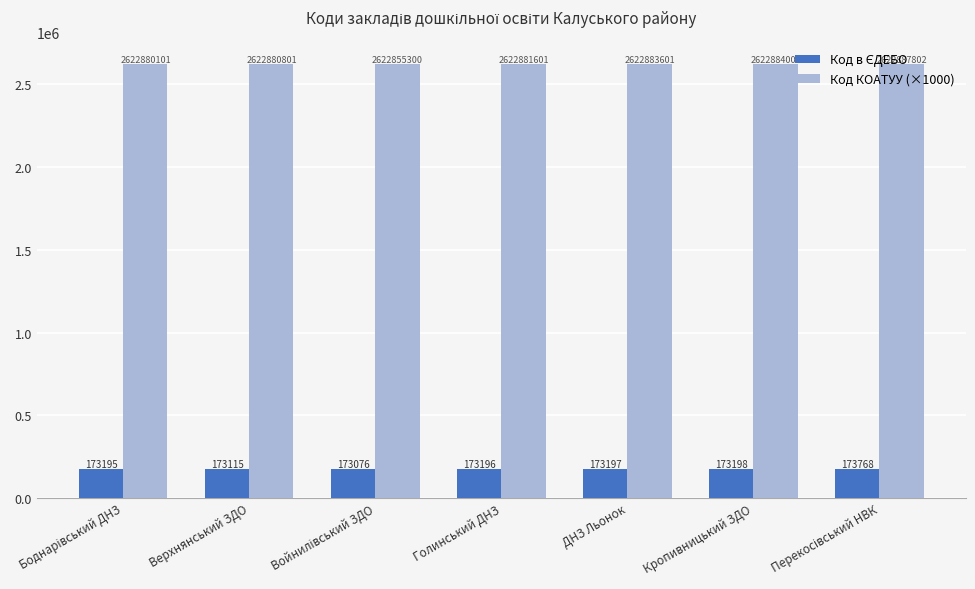

What is the difference between the highest and lowest values at Кропивницький ЗДО?

2449686.0